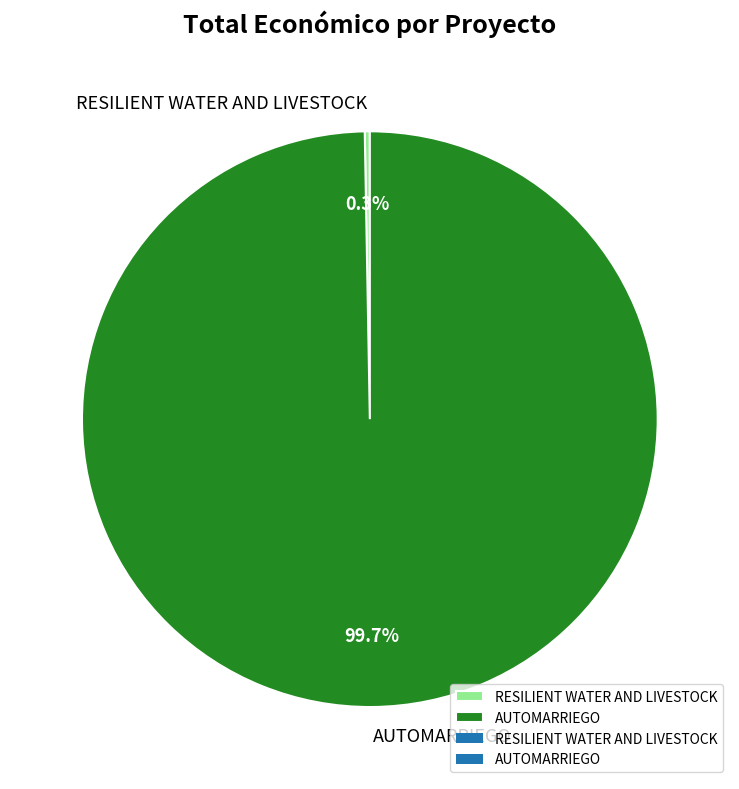

How many segments does this pie chart have?

2